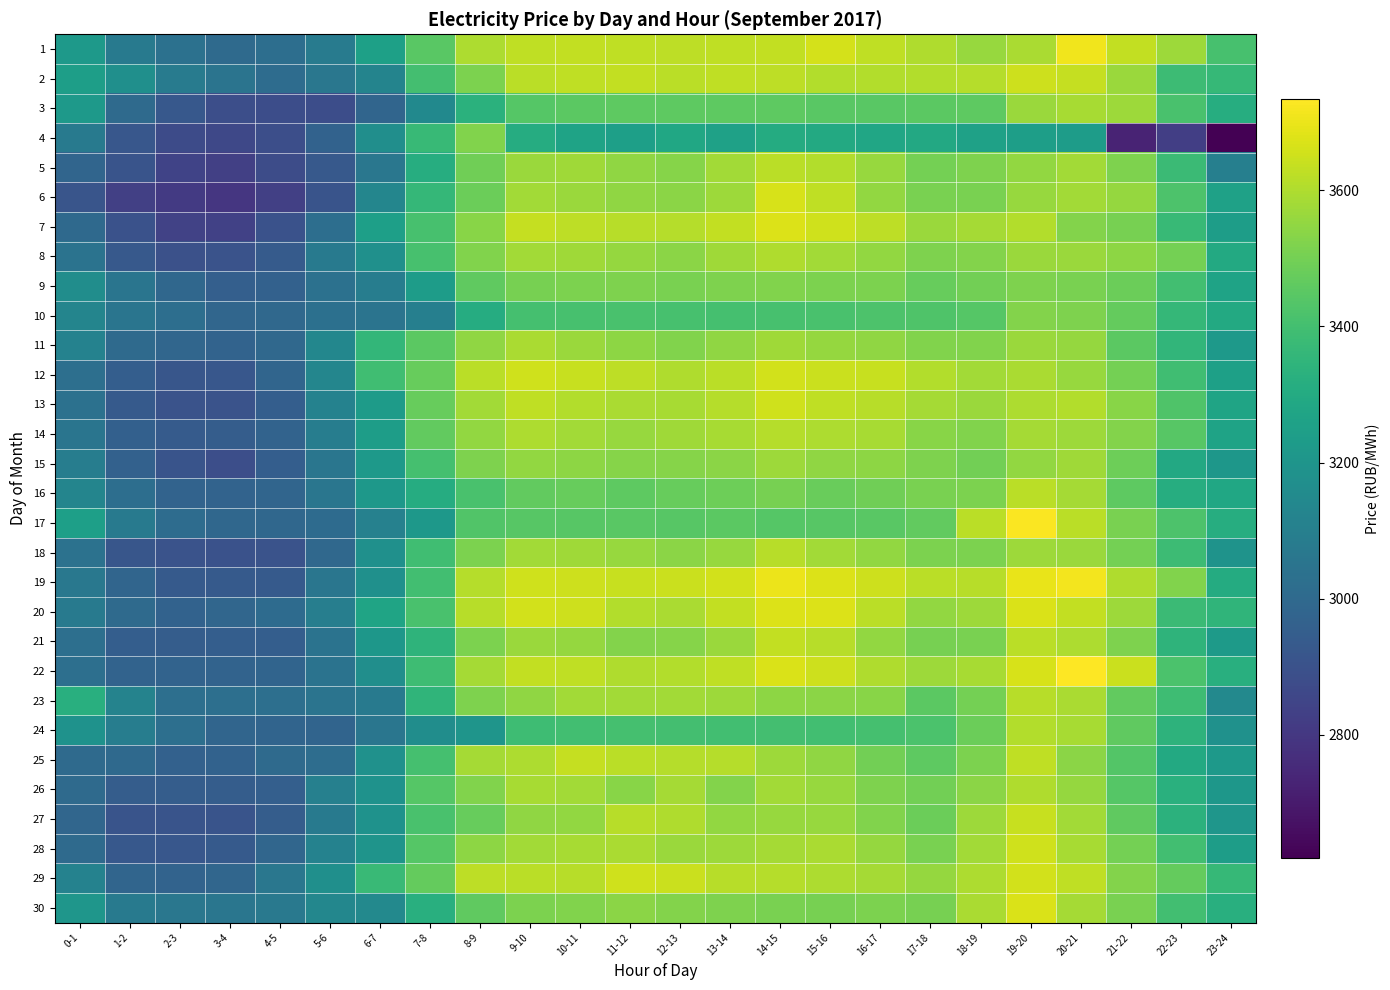

How many categories are shown in the chart?

24